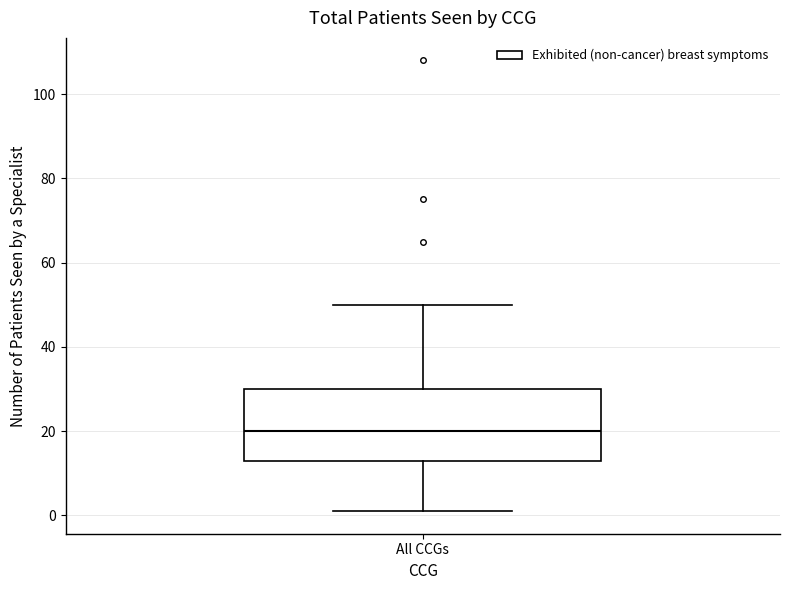

Read this box plot against the y-axis: the position of the median line, the range covered by the box, and the ends of both whiskers. The values are not printed on the chart, so give them approximately, as read against the axis.

median 20, box 14 to 30, whiskers 2 to 50